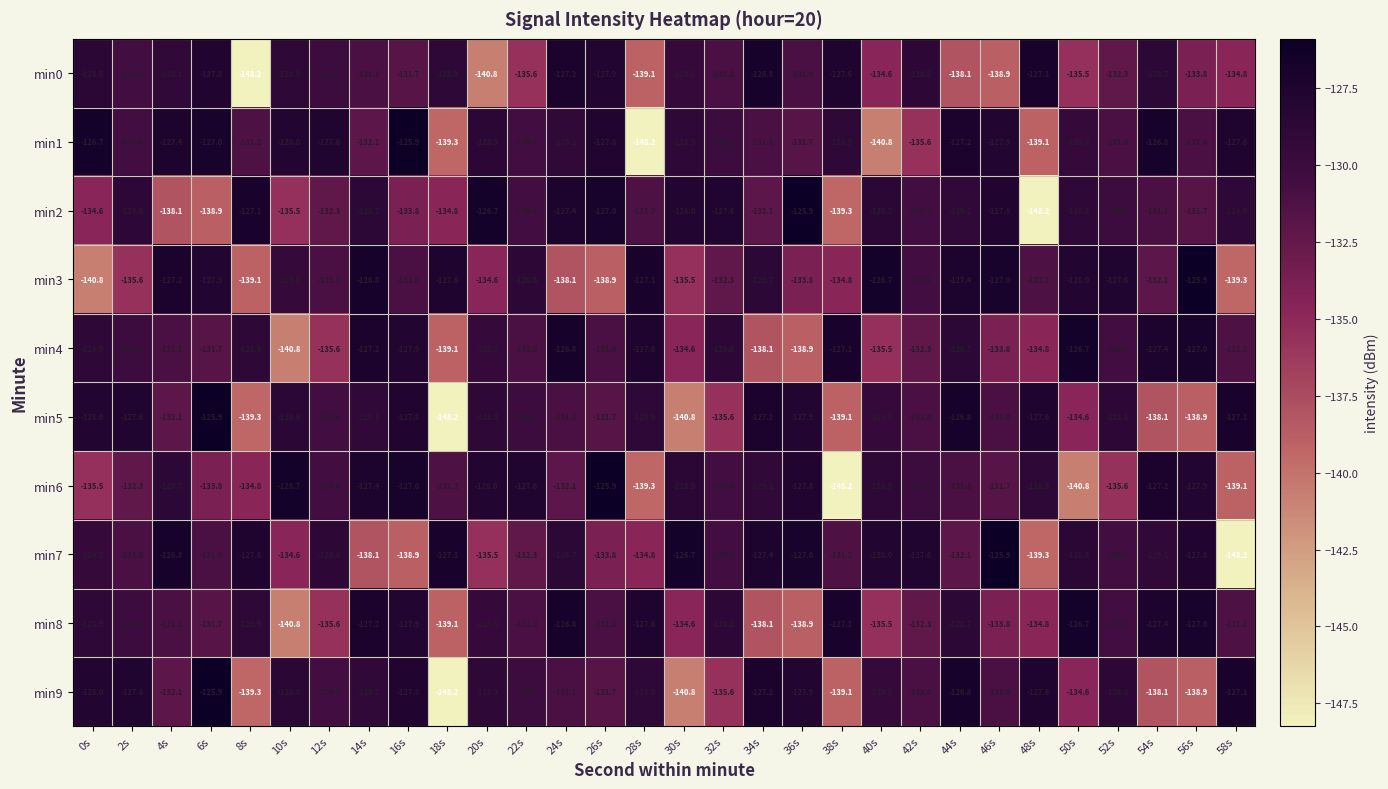

What is the maximum value shown in the chart?

-125.9